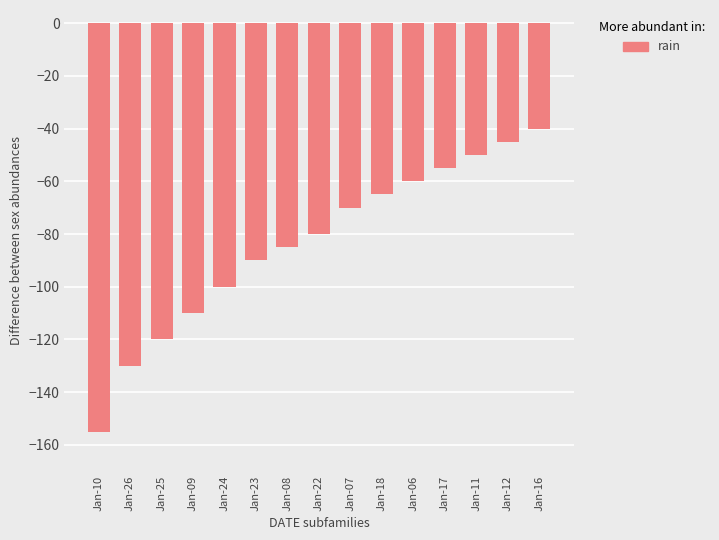

What is the average value?

-84